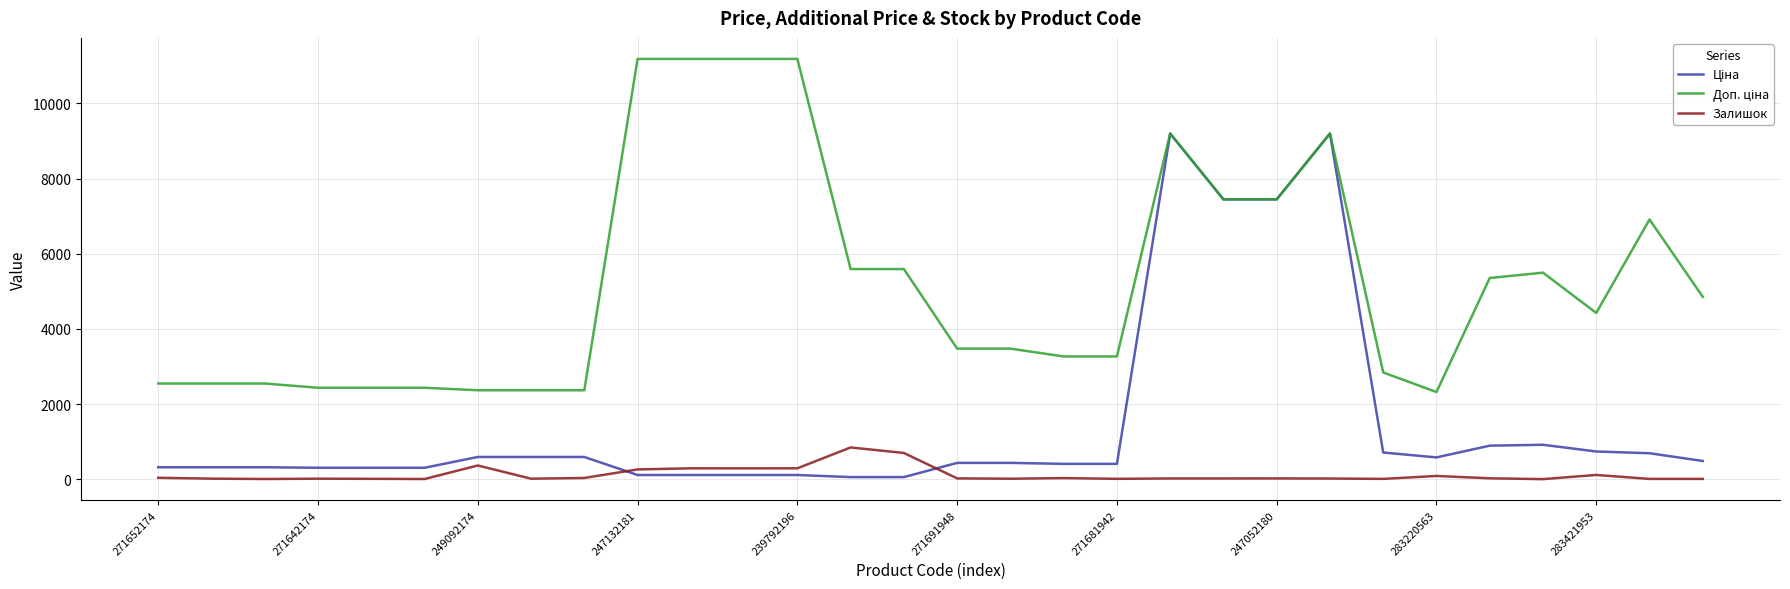

What is the greatest value displayed?

11182.0